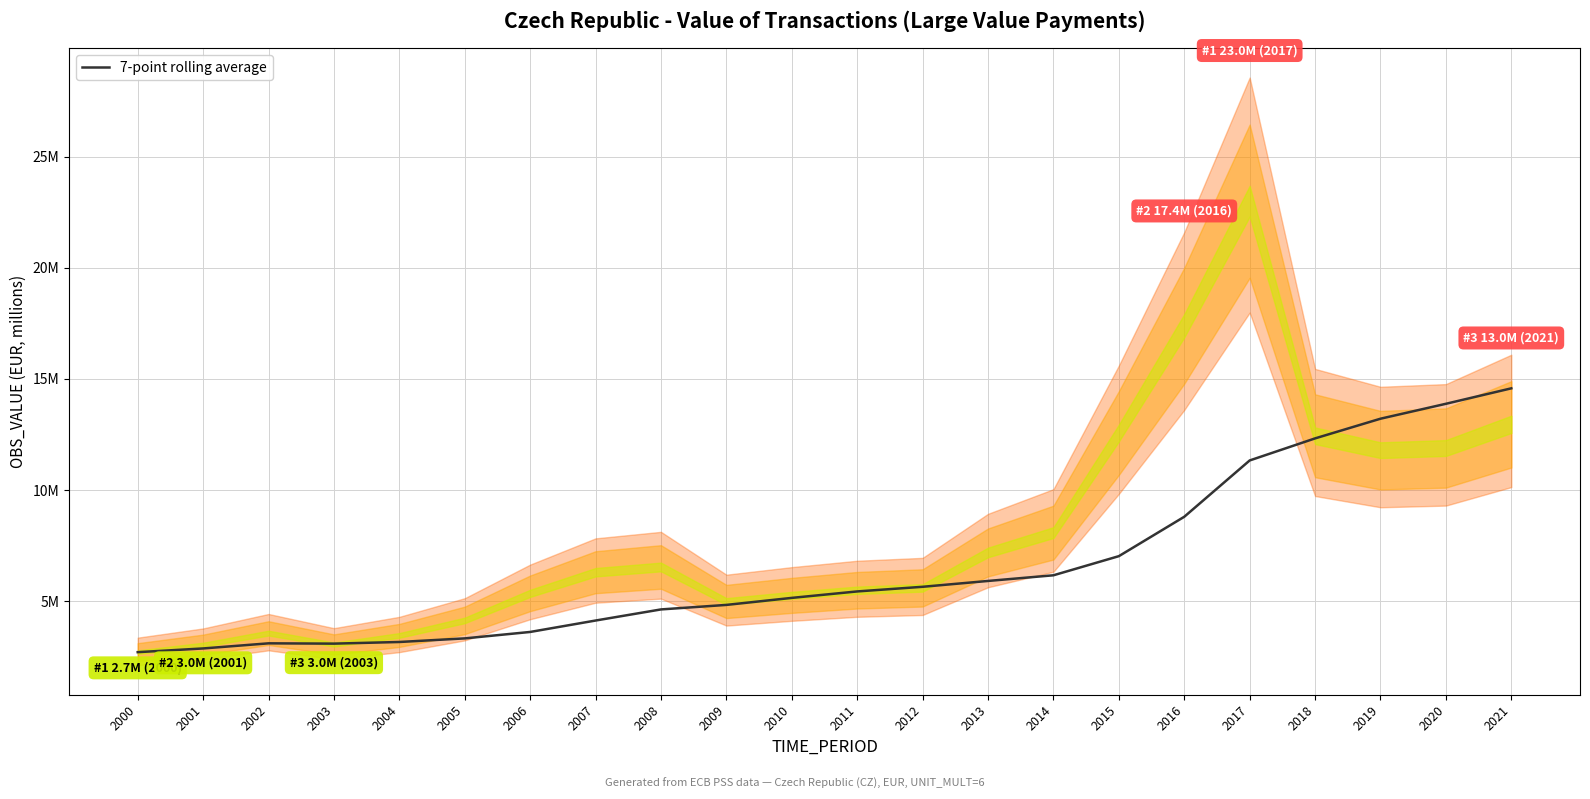

Reading left to right, extract all data points from this chart.

2699562.0	2866564.3	3096791.7	3083508.8	3157480.0	3319450.9	3609088.4	4123133.9	4623161.9	4826589.0	5142574.7	5433009.1	5641835.6	5904816.6	6159611.7	7020915.9	8793962.1	11328685.4	12321938.3	13207682.7	13879151.4	14575136.6